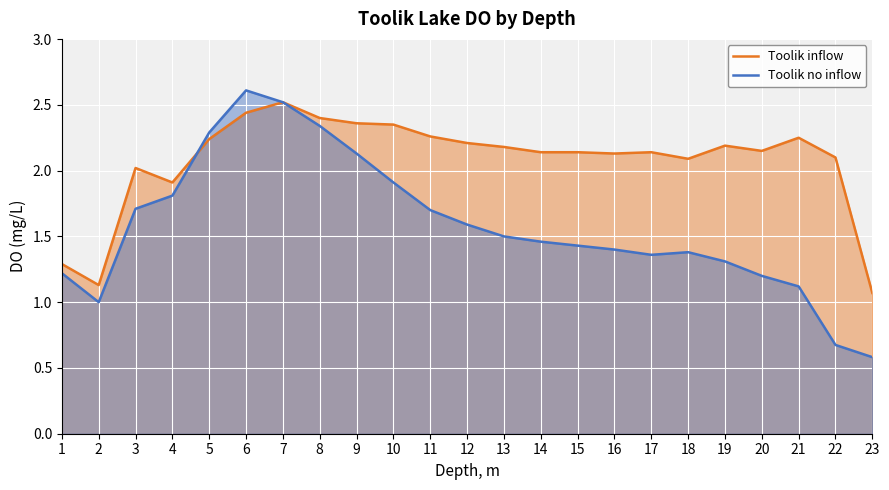

What is the approximate value of Toolik no inflow at 8?

2.3